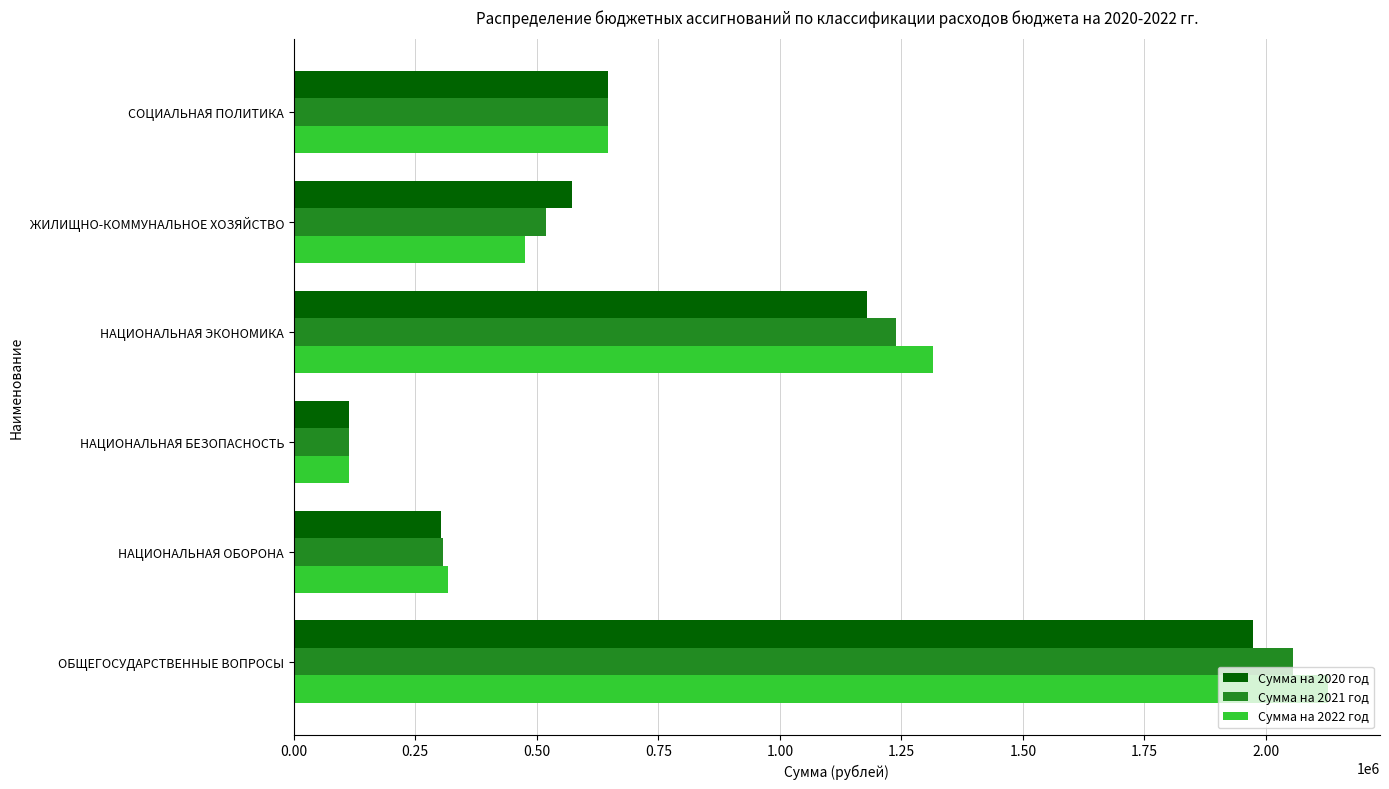

How many categories are shown in the chart?

6